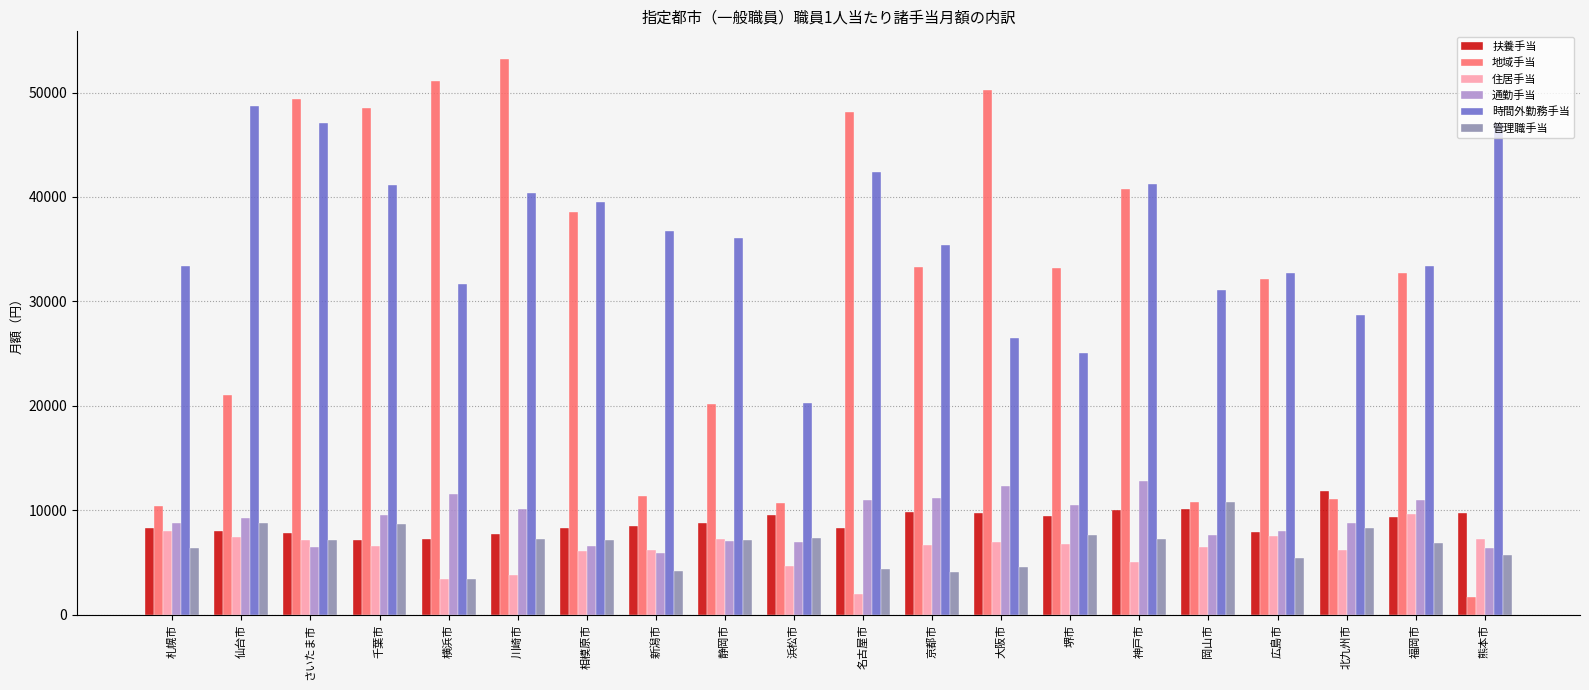

The 地域手当 series shows 35125 at 仙台市. True or false?

False